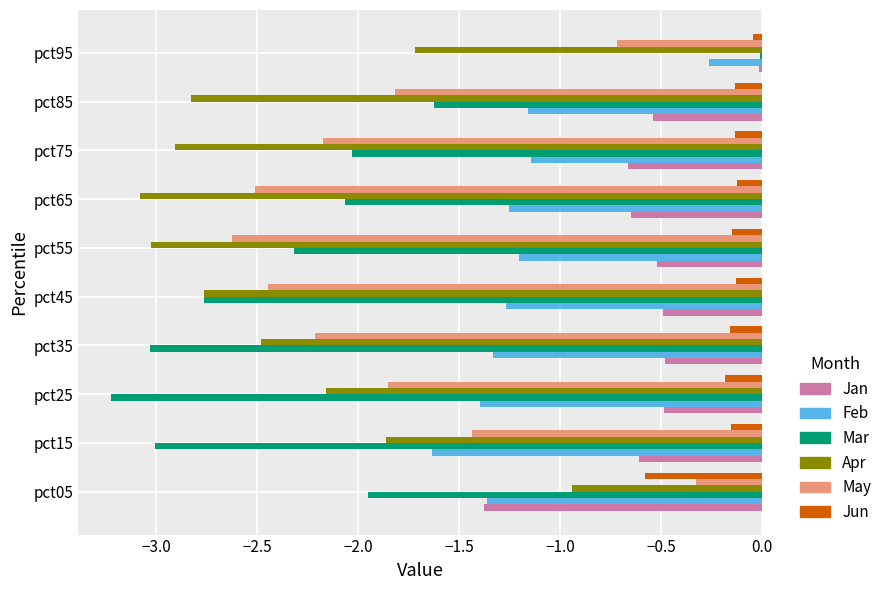

The value of Jan at pct65 is -0.6. True or false?

True